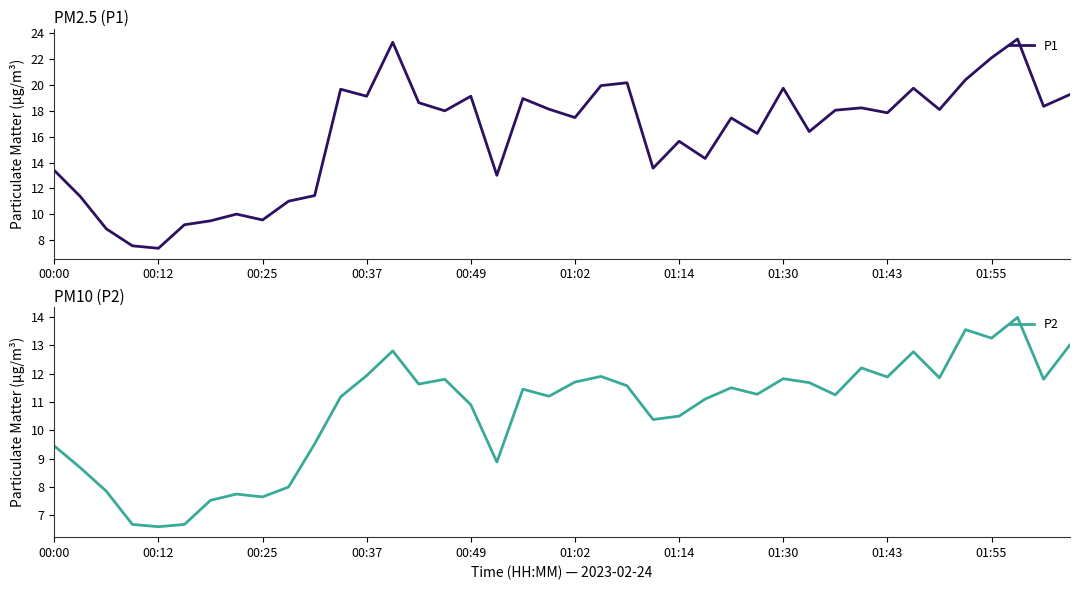

What is the value of the P1 point at the 39th from the left?

18.4